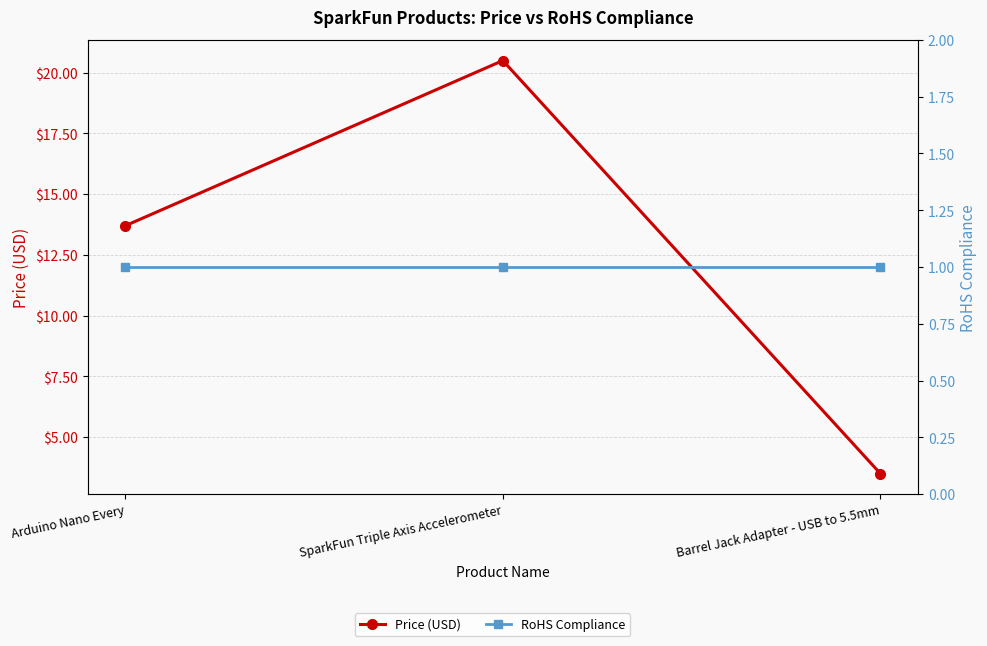

What is the total value across all series at SparkFun Triple Axis Accelerometer?

21.5